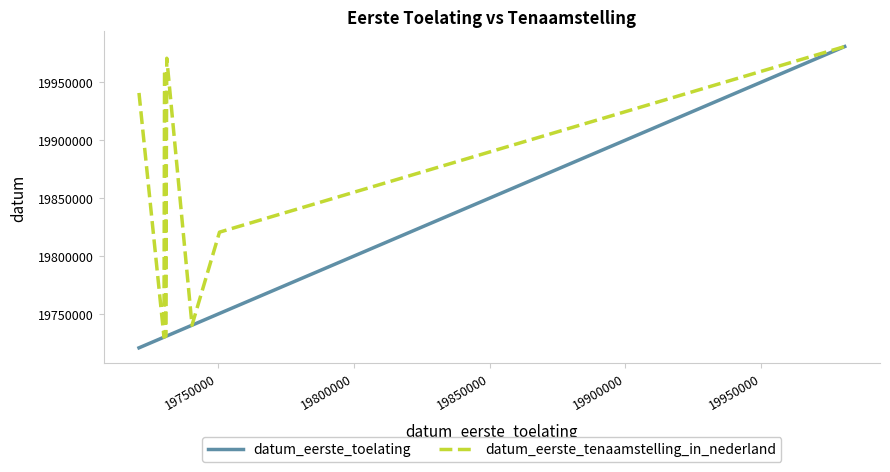

List the series in order of their overall mean, highest first.

datum_eerste_tenaamstelling_in_nederland, datum_eerste_toelating